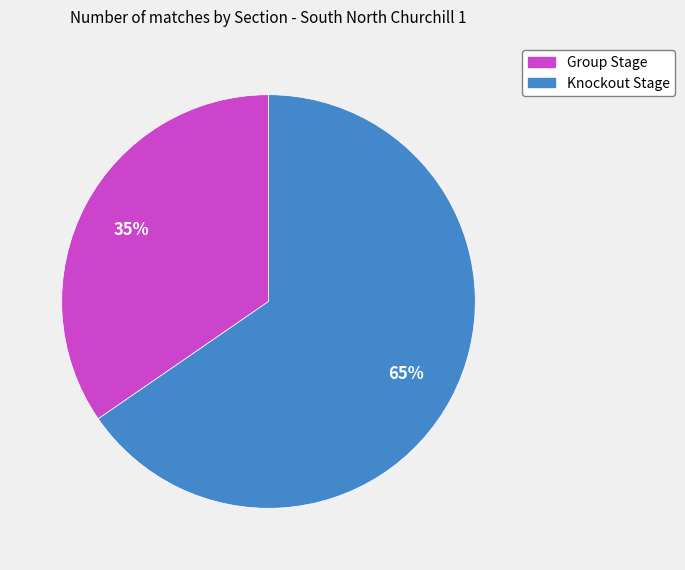

Combined, do Group Stage and Knockout Stage account for over 50%?

Yes